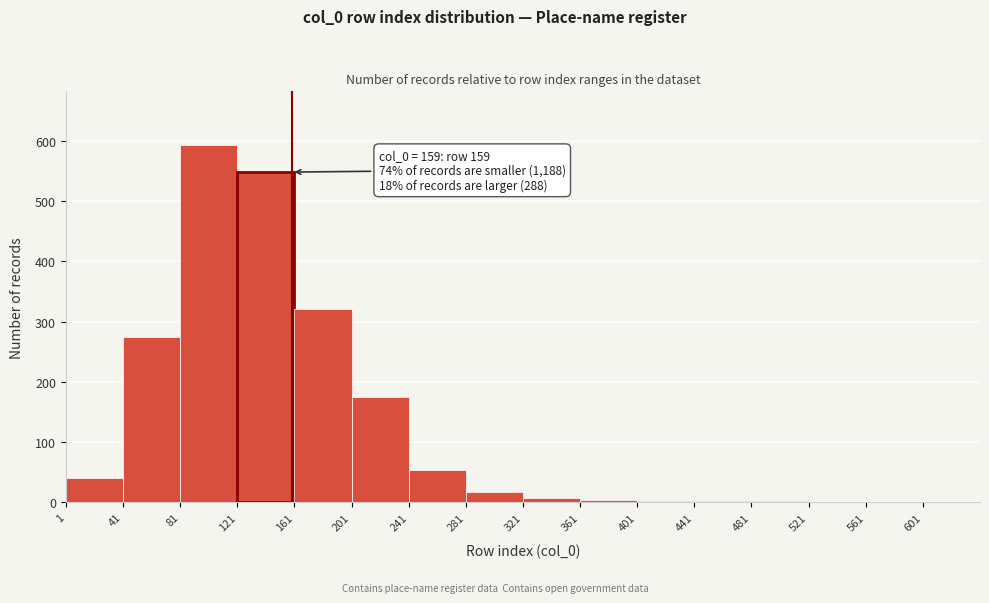

Which range on the x-axis has the tallest bar?

81 to 121